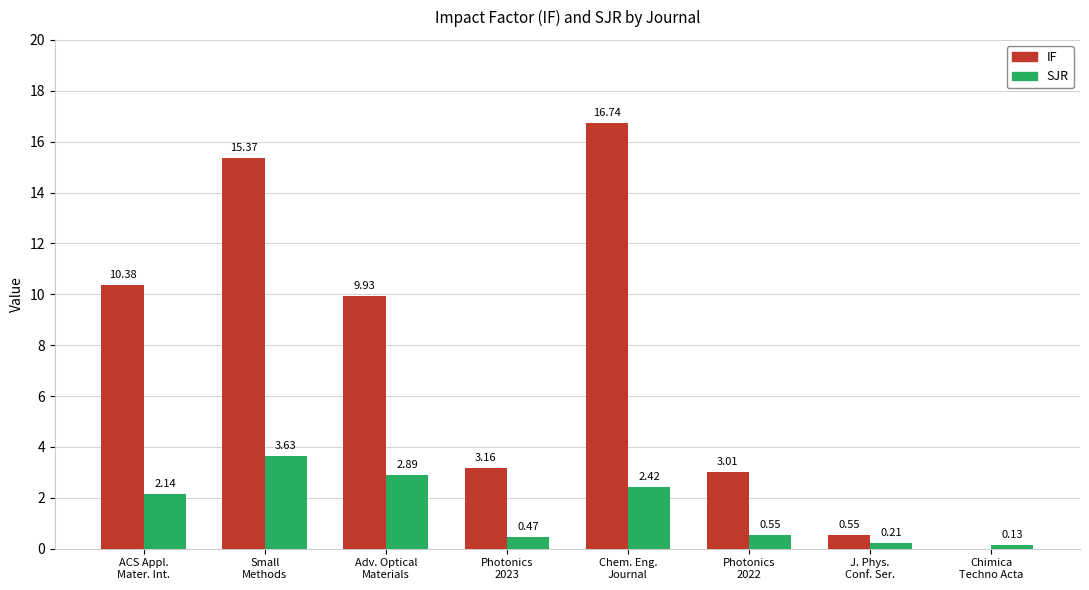

Does the chart contain stacked bars?

No